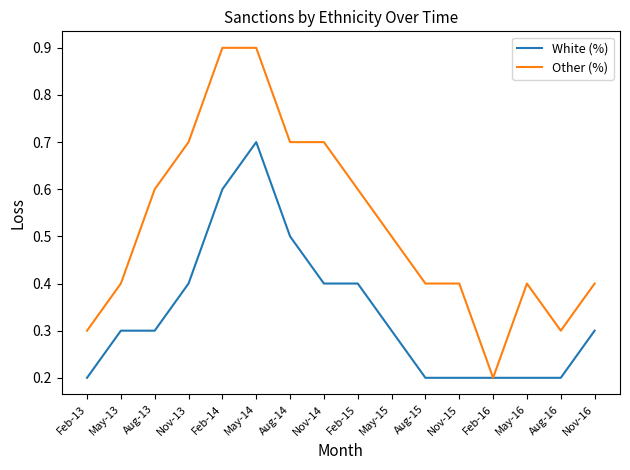

Is it true that White (%) equals 0.4 at Nov-13?

True